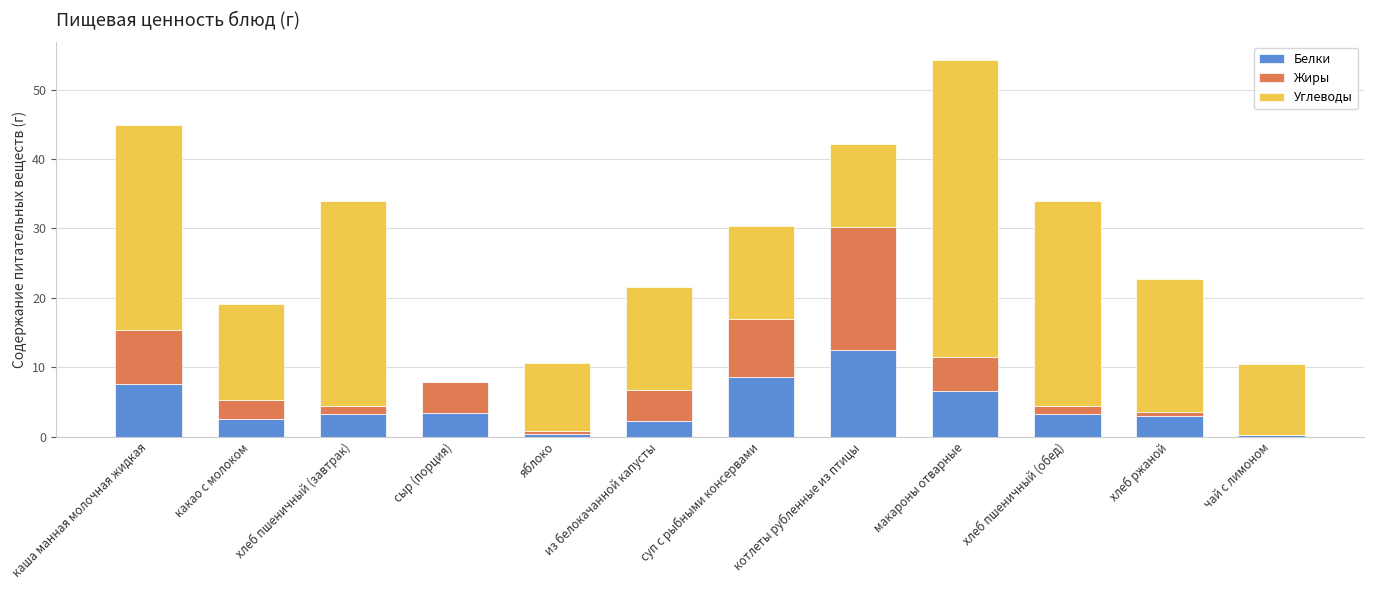

At which category is the sum across all series the highest?

макароны отварные